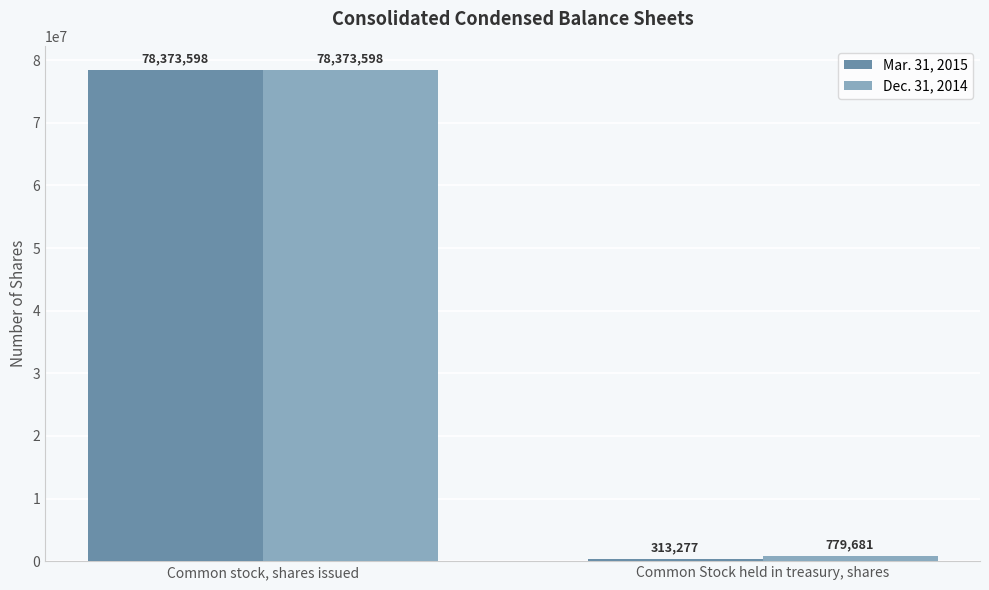

Rank the series by their average value, from lowest to highest.

Mar. 31, 2015, Dec. 31, 2014